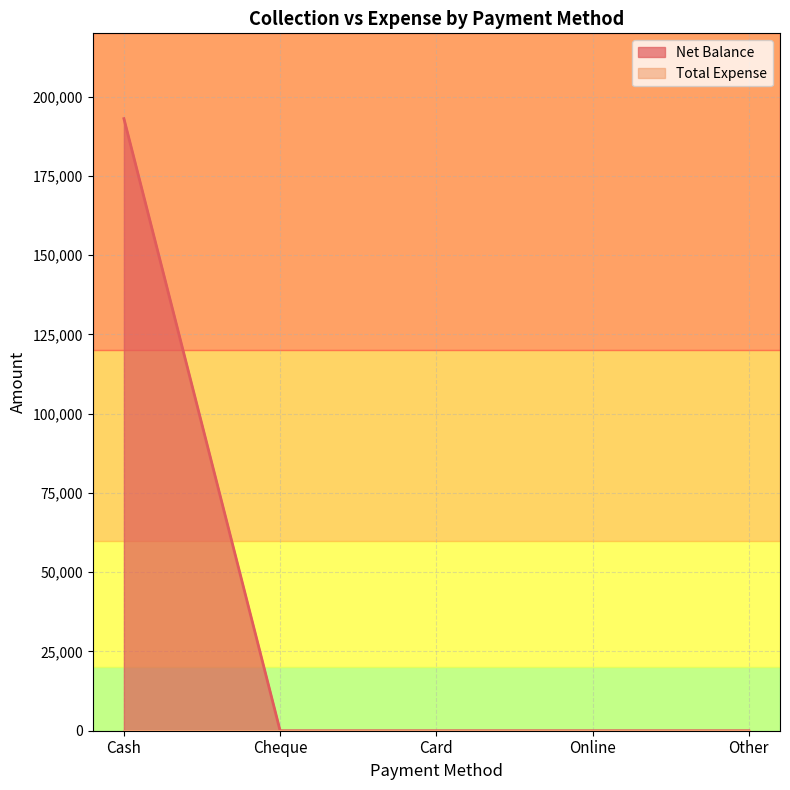

Rank the categories by value from lowest to highest.

Cheque, Card, Online, Other, Cash